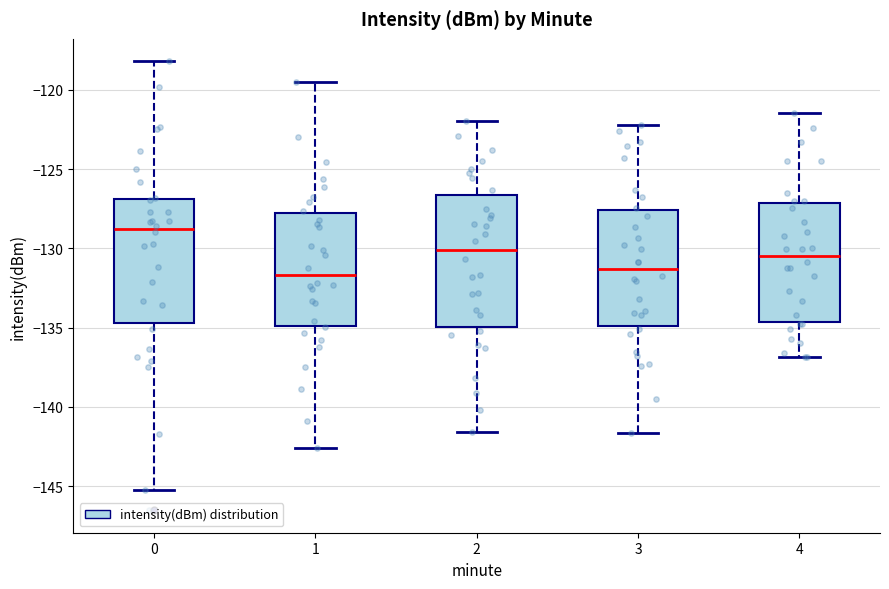

Reading left to right, transcribe this box plot: for each box, give where its median line is, the range the box spans, and where its two whiskers end, as read against the y-axis. The values are not printed on the chart, so give them approximately, as read against the axis.

0: median -129.0, box -134.5 to -127.0, whiskers -145.5 to -118.0
1: median -131.5, box -135.0 to -128.0, whiskers -142.5 to -119.5
2: median -130.0, box -135.0 to -126.5, whiskers -141.5 to -122.0
3: median -131.5, box -135.0 to -127.5, whiskers -141.5 to -122.0
4: median -130.5, box -134.5 to -127.0, whiskers -137.0 to -121.5